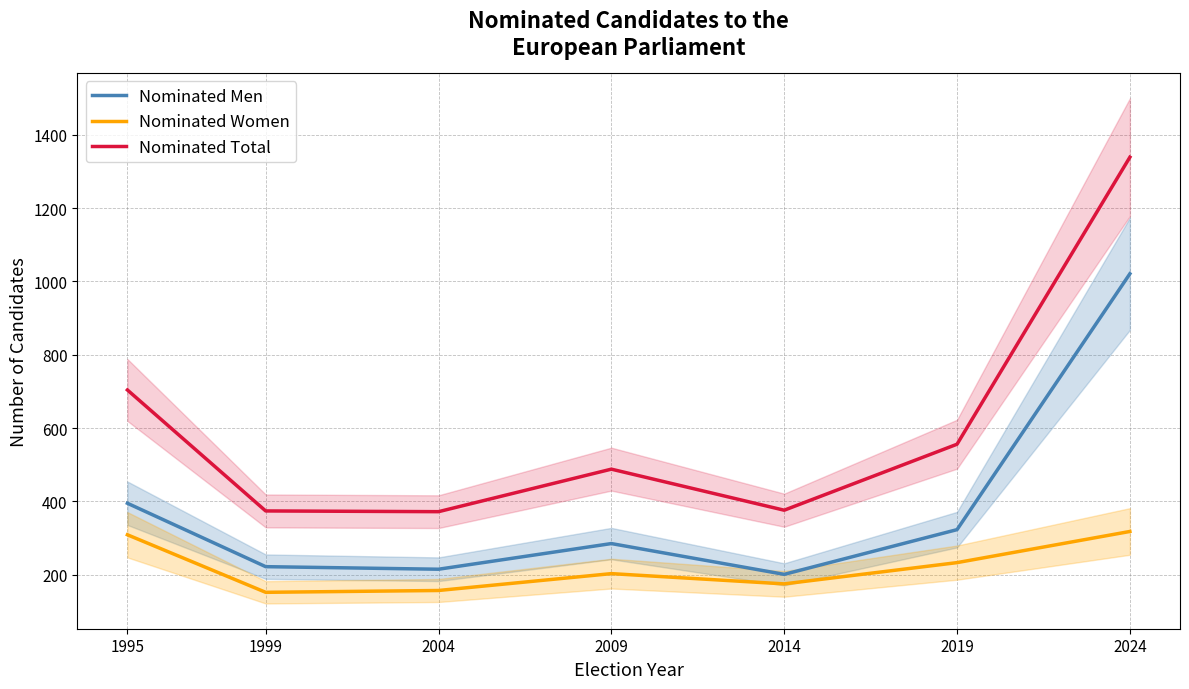

What is the spread (max minus min) of values at 1999?

222